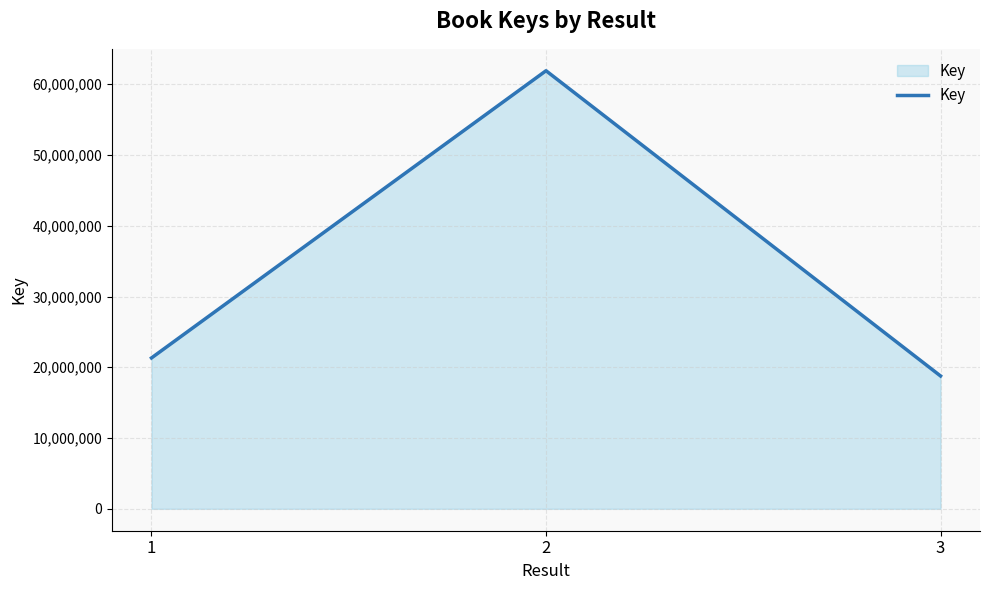

Rank the categories by value from highest to lowest.

2, 1, 3